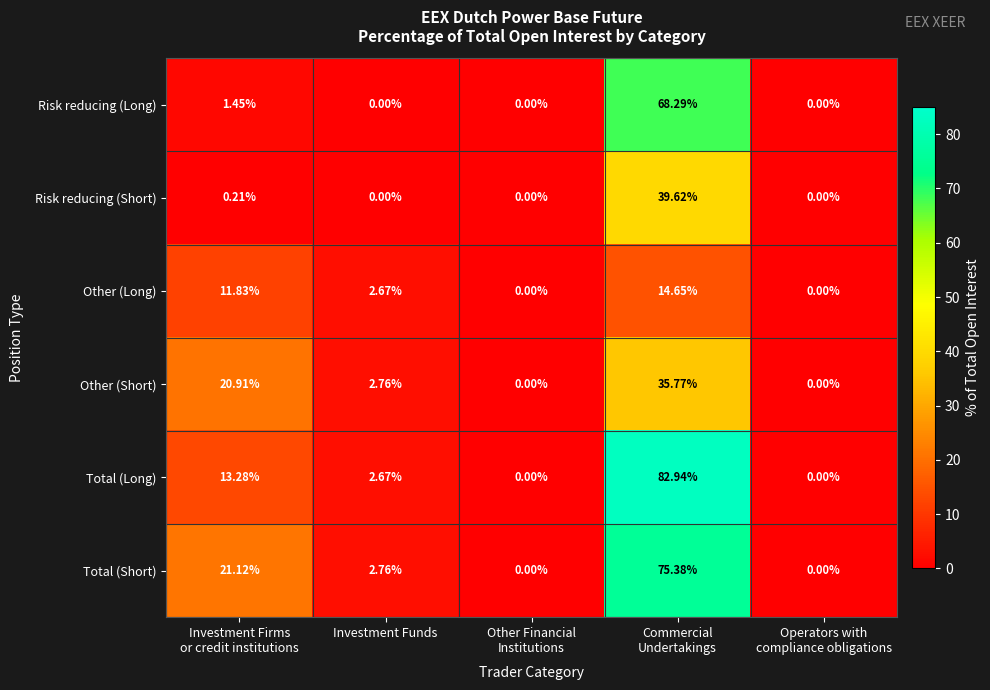

Which series has the largest total across all categories?

Total (Short)